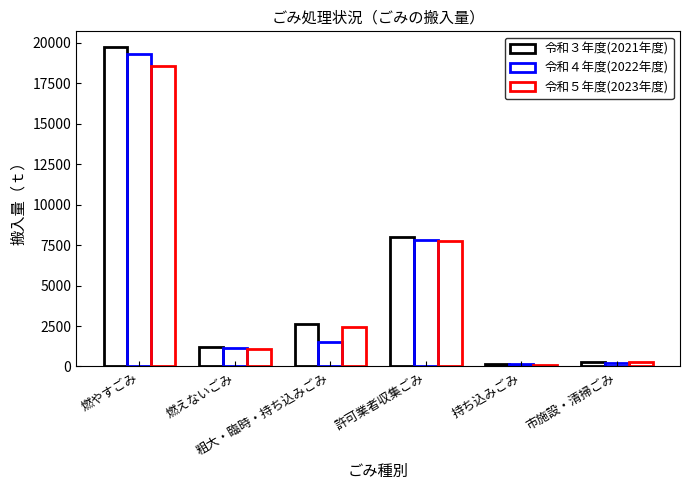

What is the value of the 令和４年度(2022年度) bar at the 4th from the left?

7805